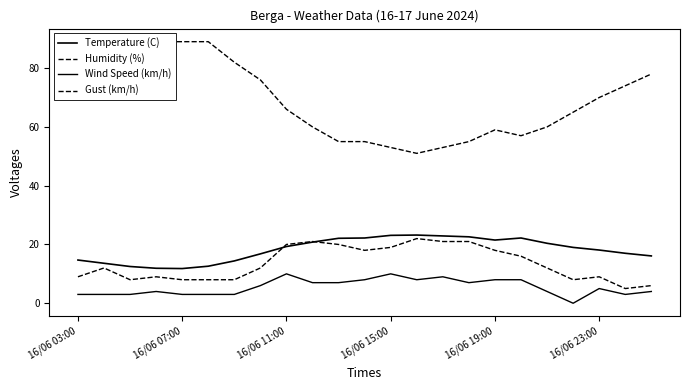

What are all the series names shown in the legend?

Temperature (C), Humidity (%), Wind Speed (km/h), Gust (km/h)